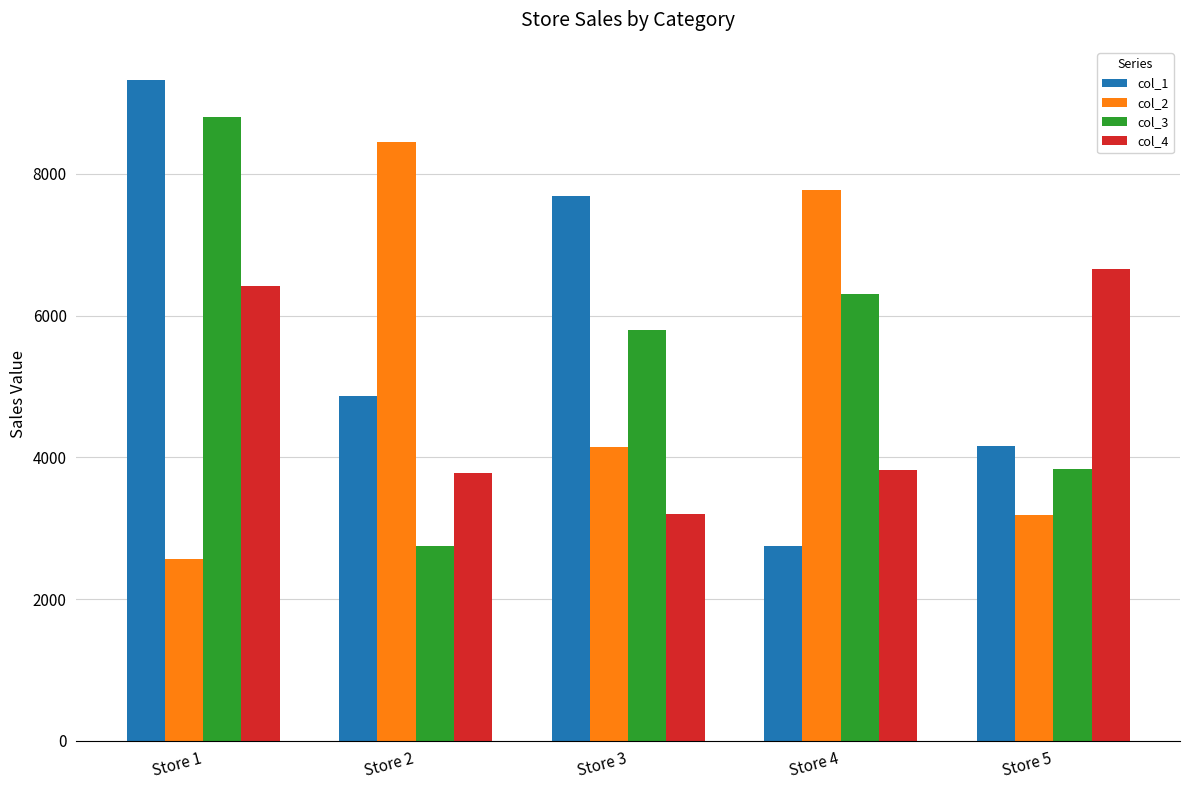

How many groups of bars are there?

5